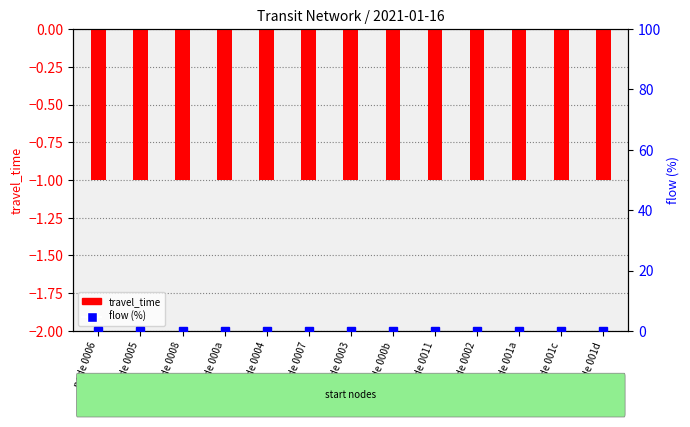

True or false: travel_time has a value of -1 at node 001a.

True